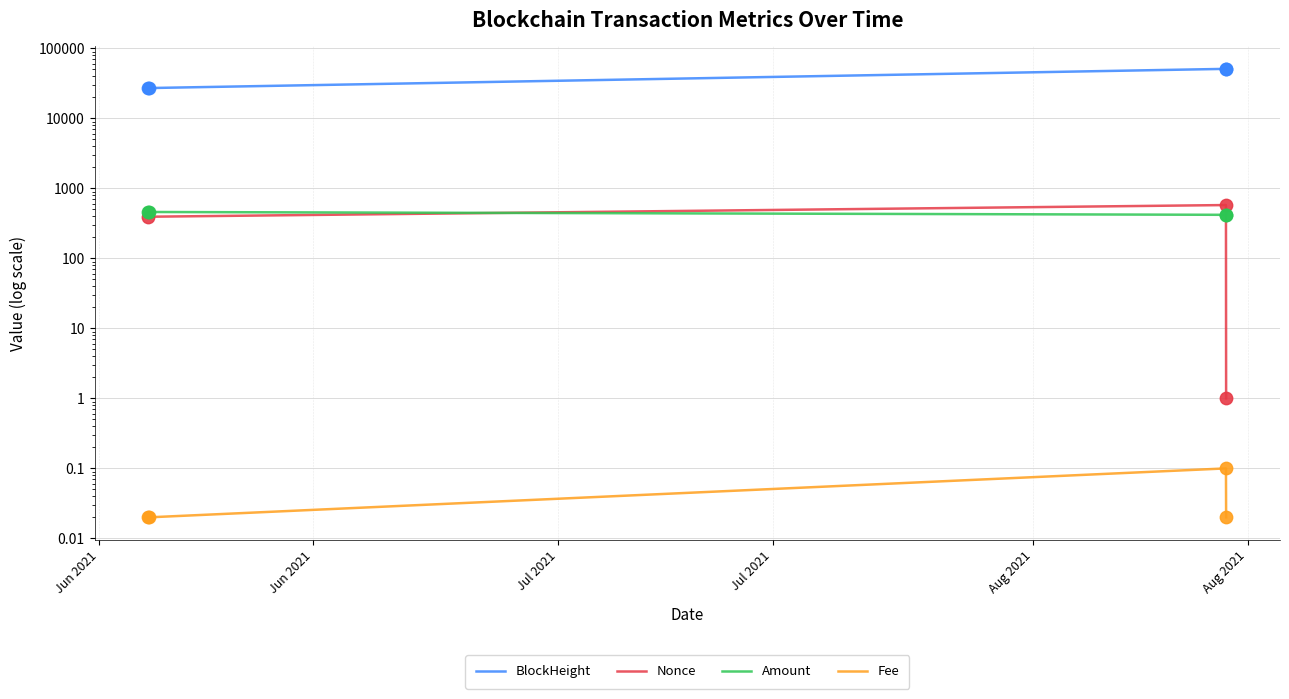

At how many categories does at least one series exceed 40948?

2